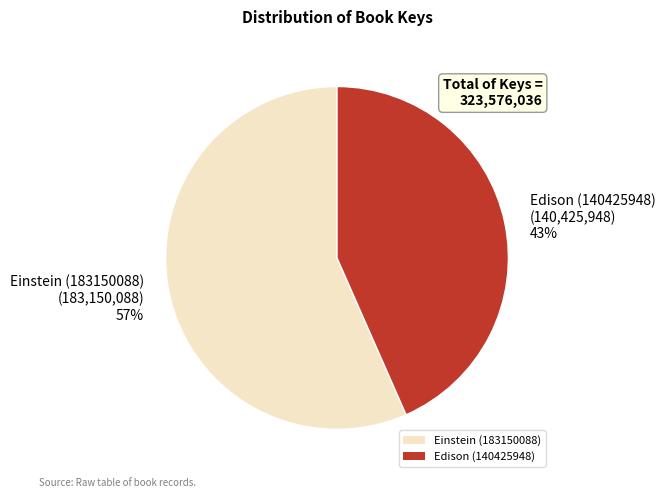

To the nearest percent, what percentage of the pie is Einstein (183150088)?

57%